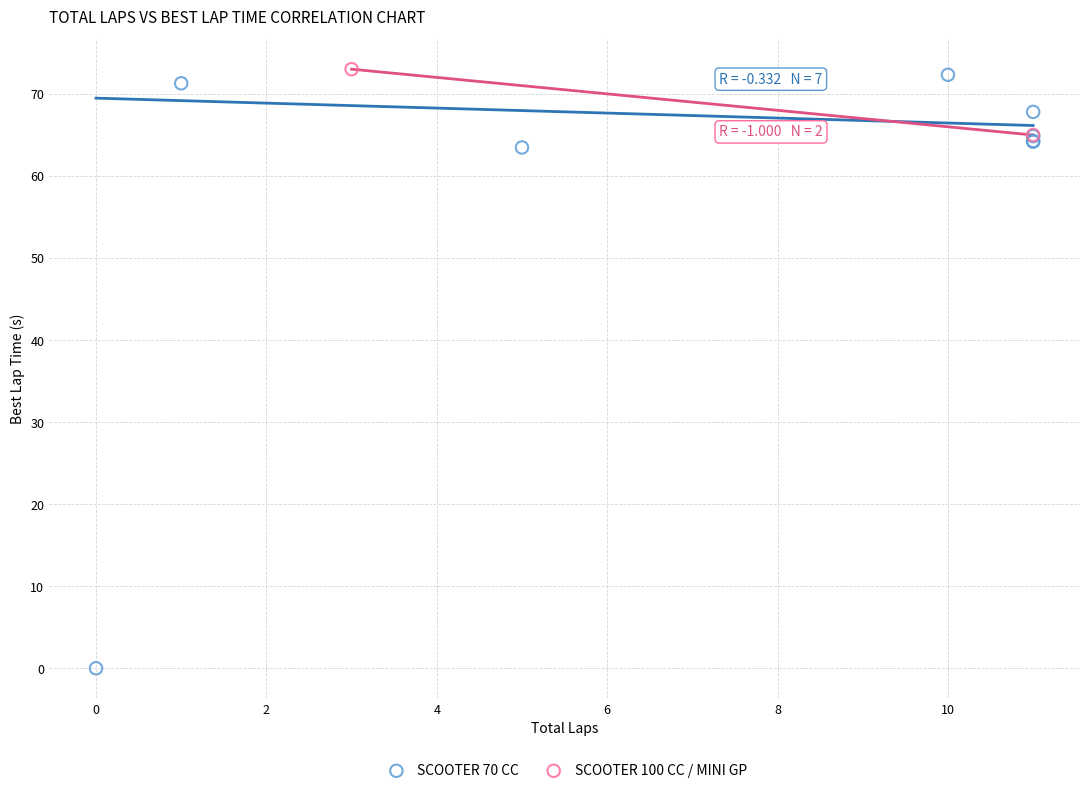

Which series contains the highest Y value?

SCOOTER 100 CC / MINI GP